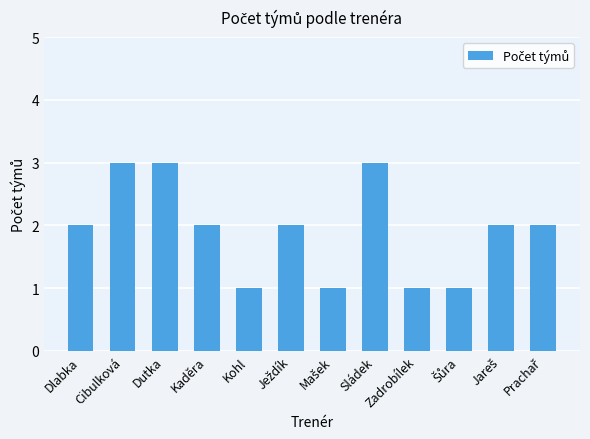

The chart shows a value of 3 at Cibulková. True or false?

True